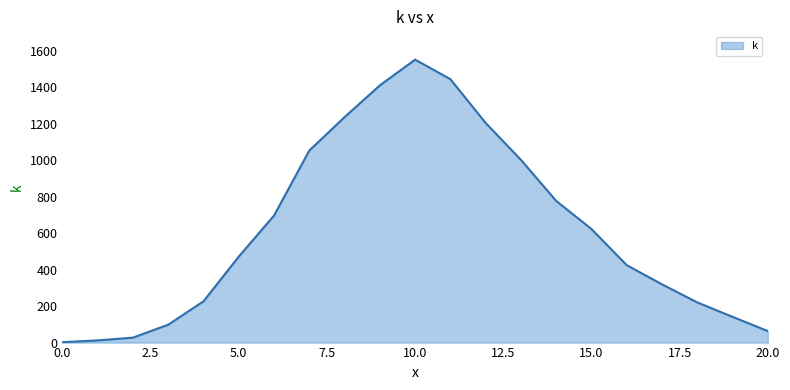

What is the maximum value shown in the chart?

1550